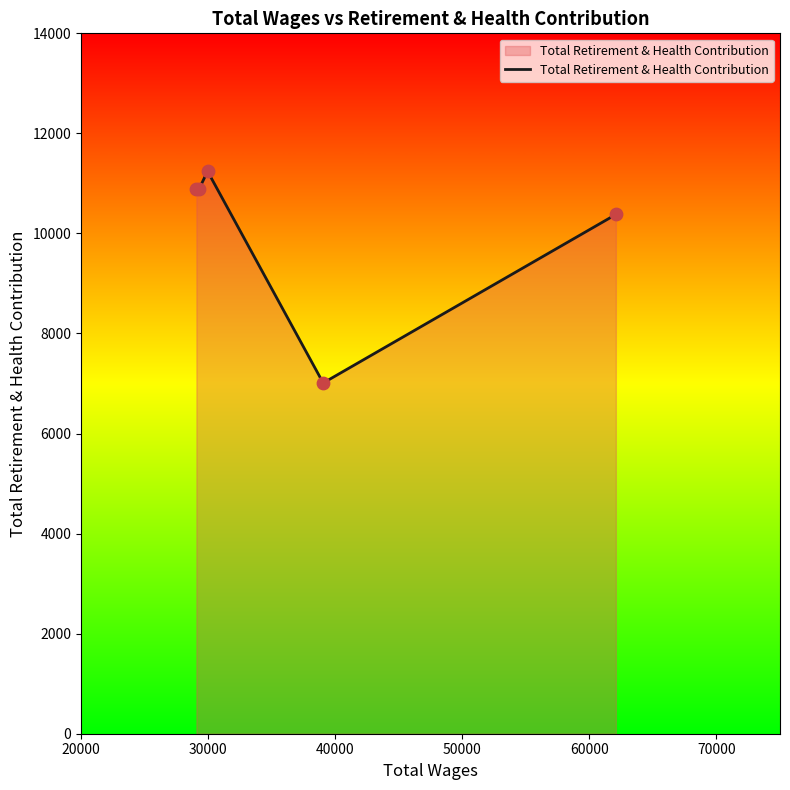

True or false: the data has more than 0 interior local peaks.

True